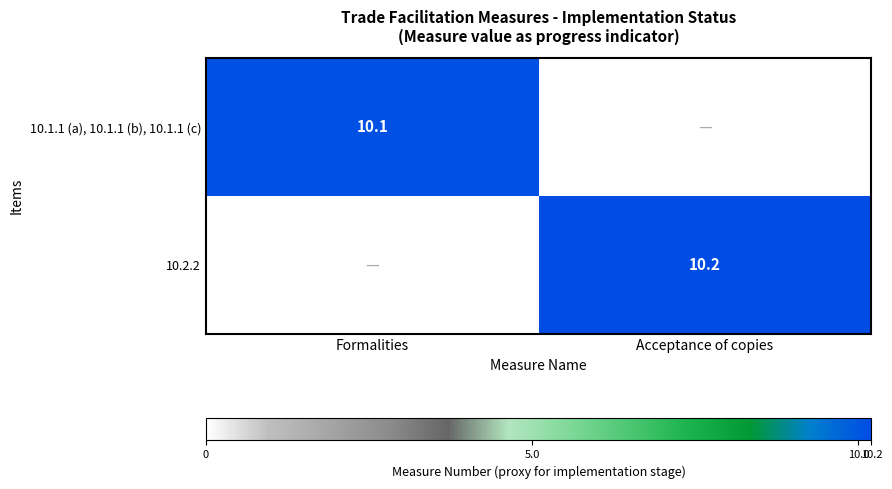

Is it true that 10.1.1 (a), 10.1.1 (b), 10.1.1 (c) equals 6.0 at Formalities?

False